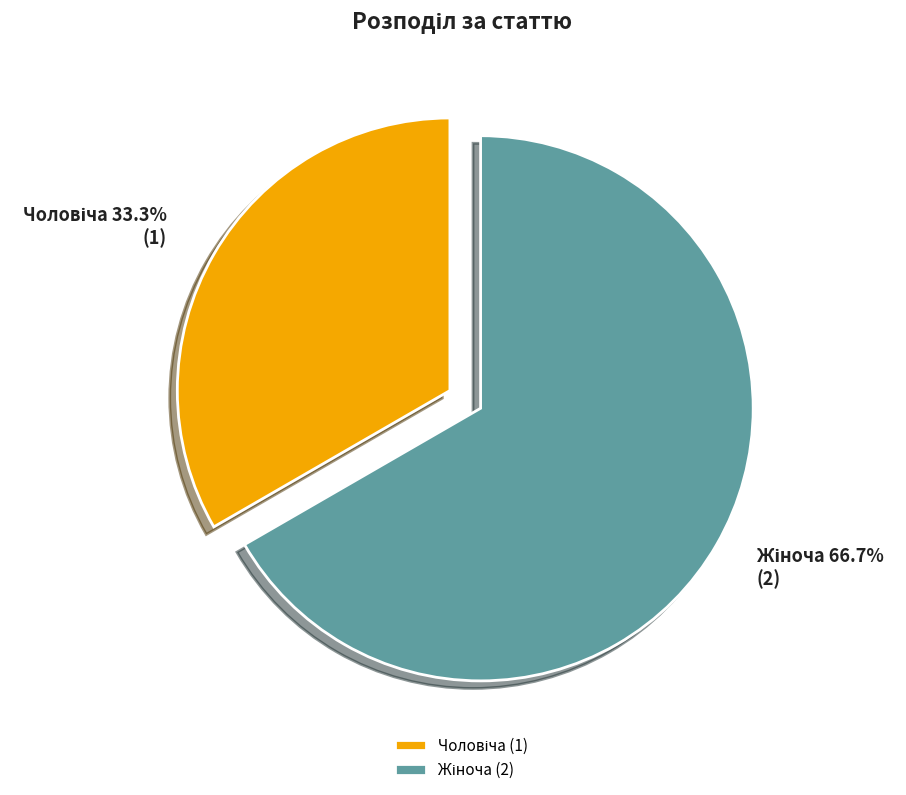

What is the smallest slice in the pie chart?

Чоловіча